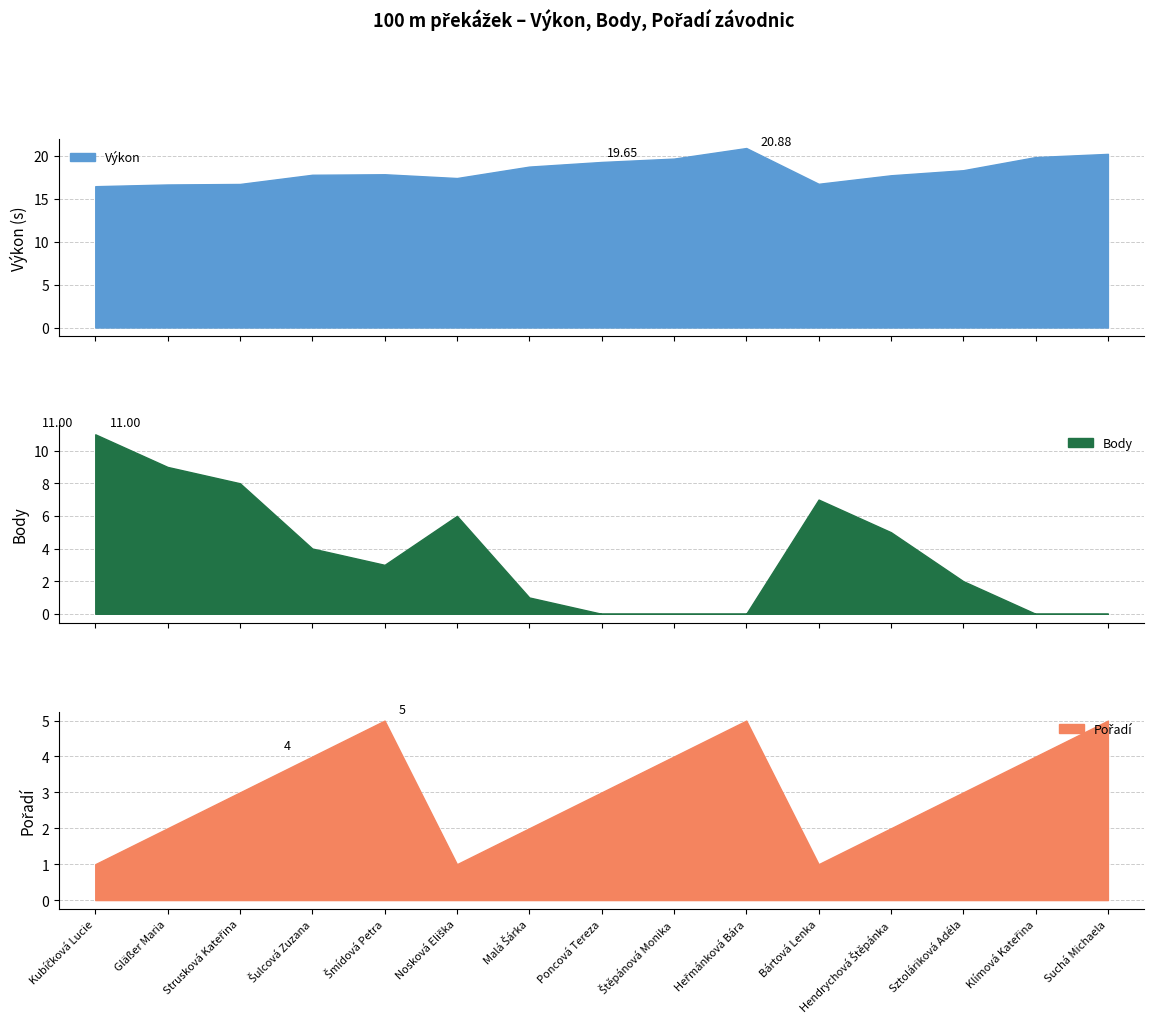

What is the difference between the maximum and minimum values in the Výkon series?

4.4